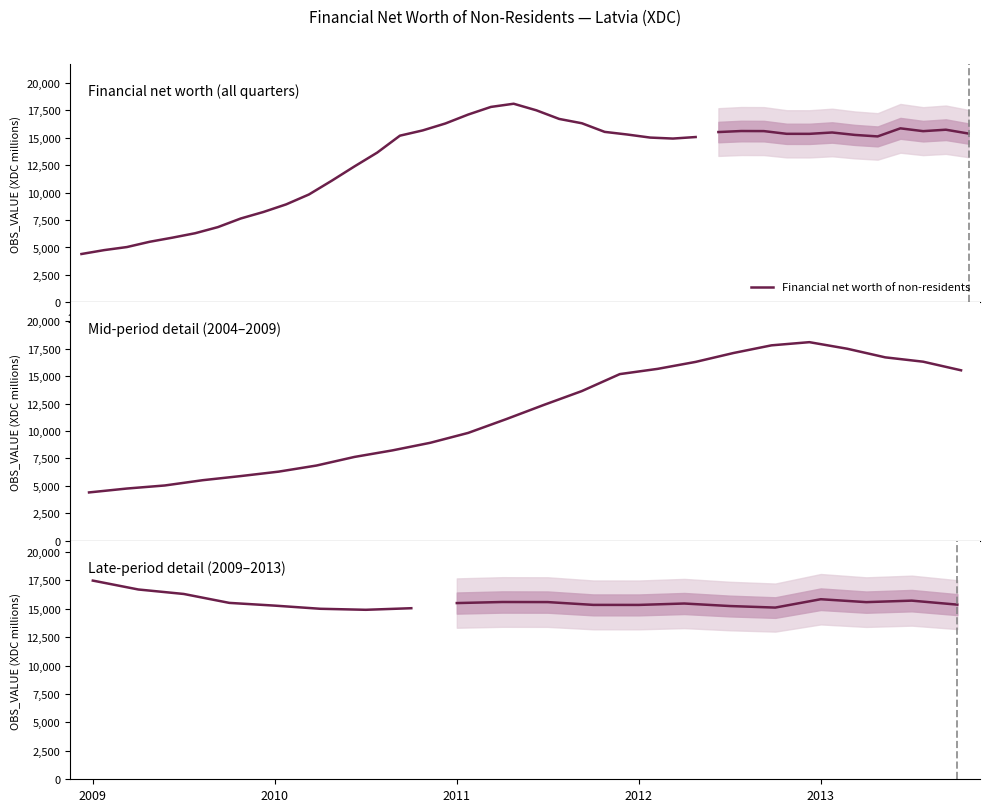

Does the chart have visible grid lines?

No